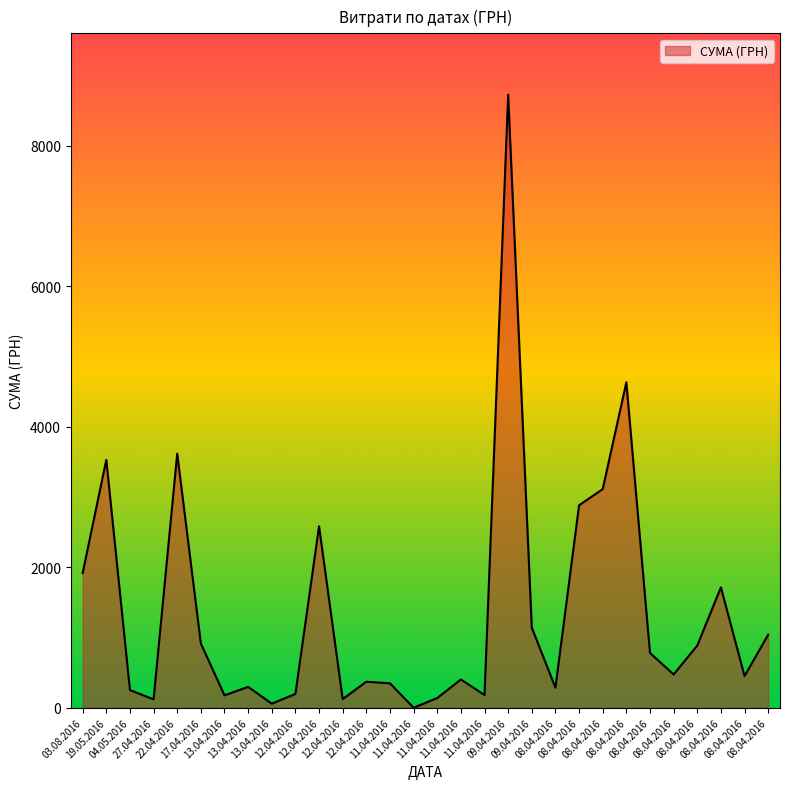

What is the sum of the values at 08.04.2016 and 08.04.2016?

5673.0